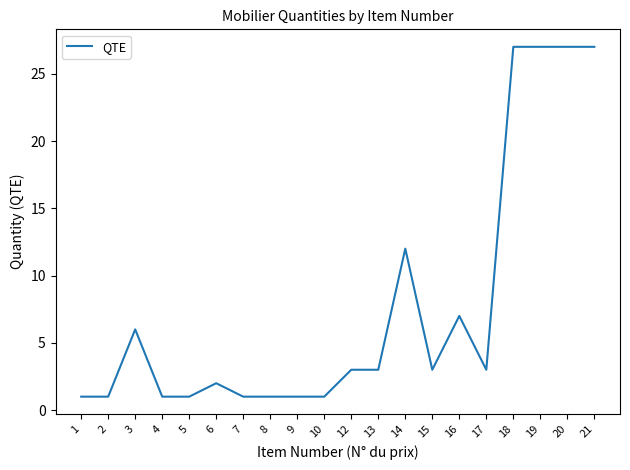

What is the smallest value displayed?

1